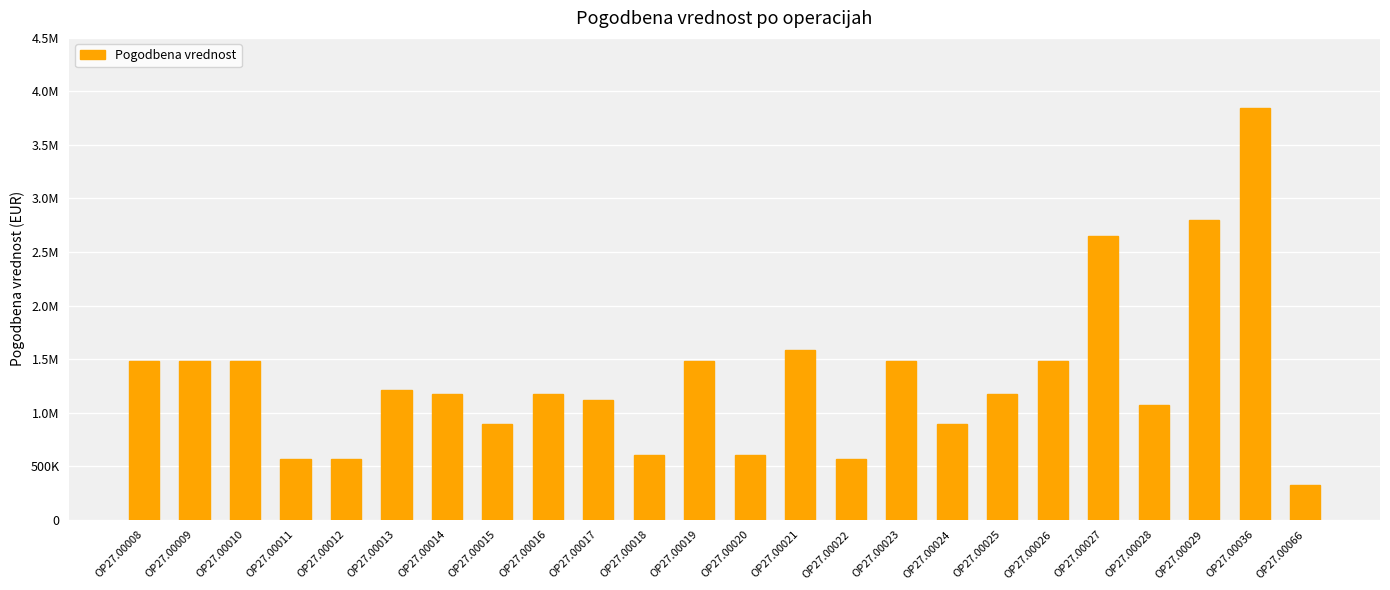

Are the bars horizontal?

No